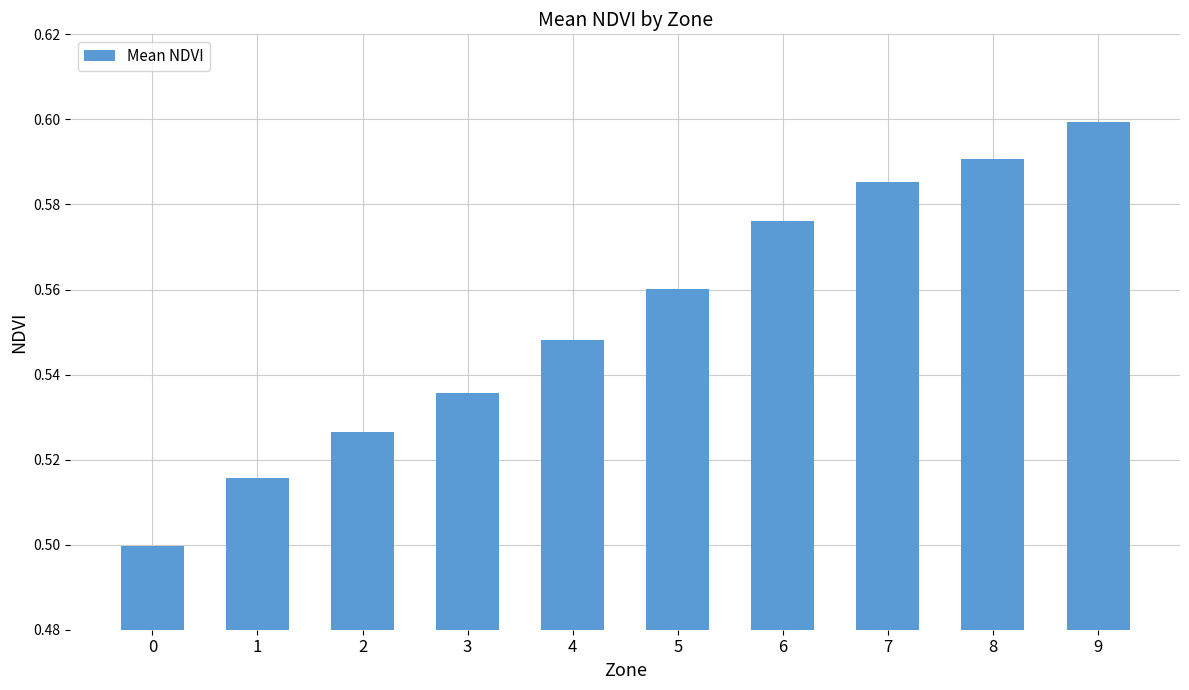

Which category has the highest value across all series?

9